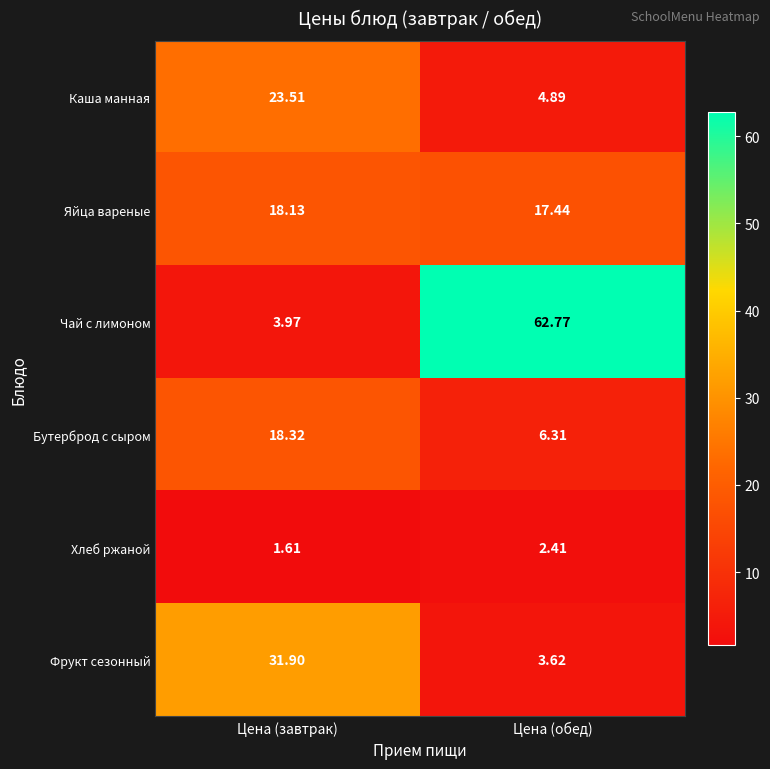

At Цена (обед), list the series in order from smallest to largest.

Хлеб ржаной, Фрукт сезонный, Каша манная, Бутерброд с сыром, Яйца вареные, Чай с лимоном